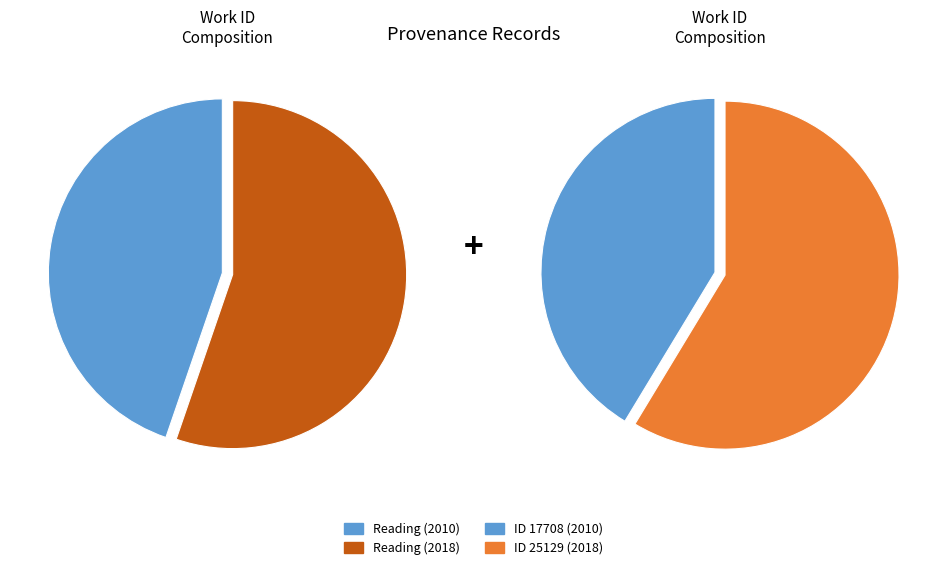

Between Reading (2010) and Reading (2018), which is larger?

Reading (2018)